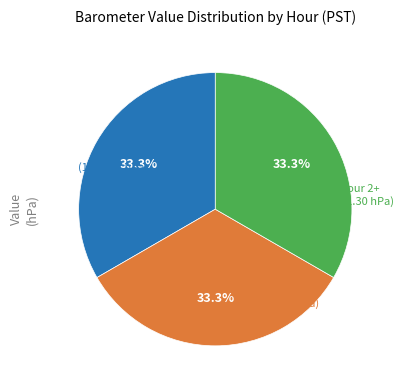

Is there any slice that represents more than half of the pie?

No